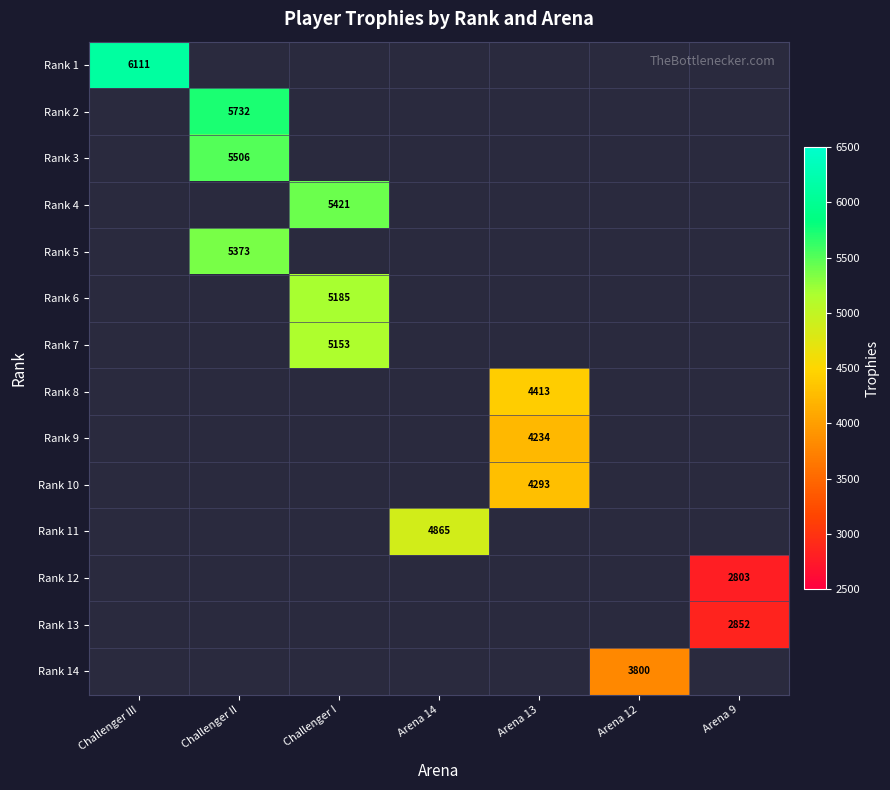

How many categories are shown in the chart?

7